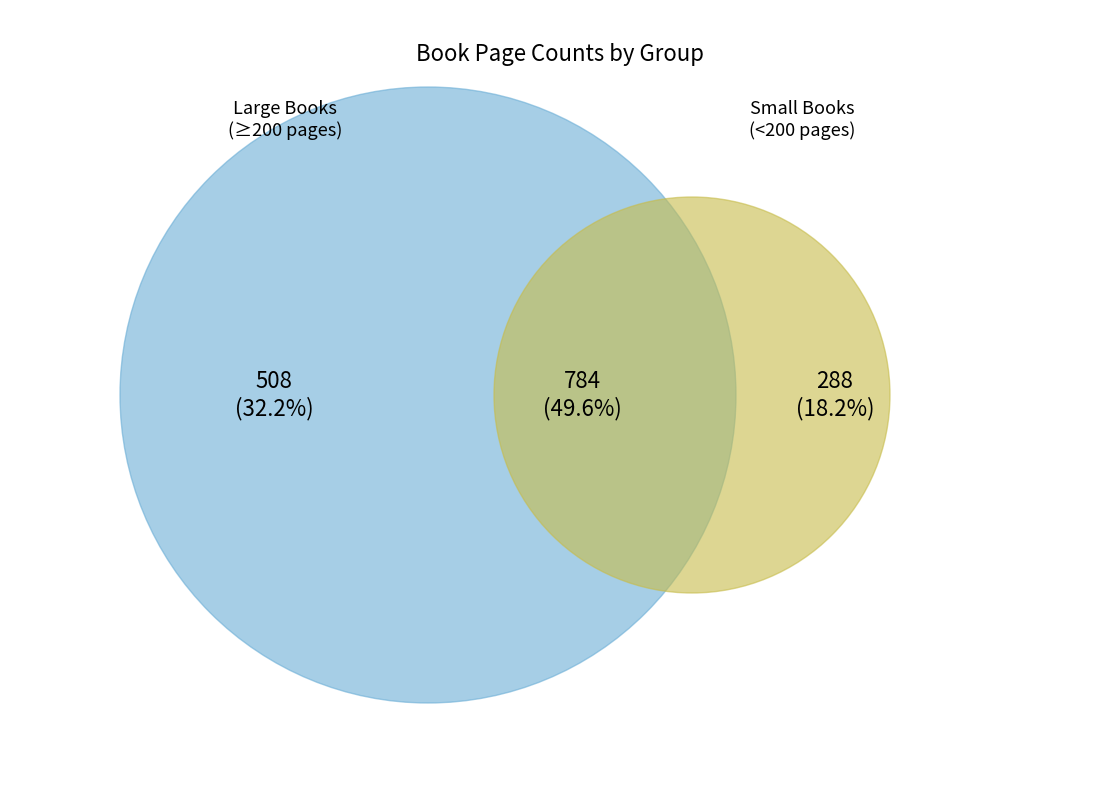

Is it true that 14694 is 3% of the pie?

False